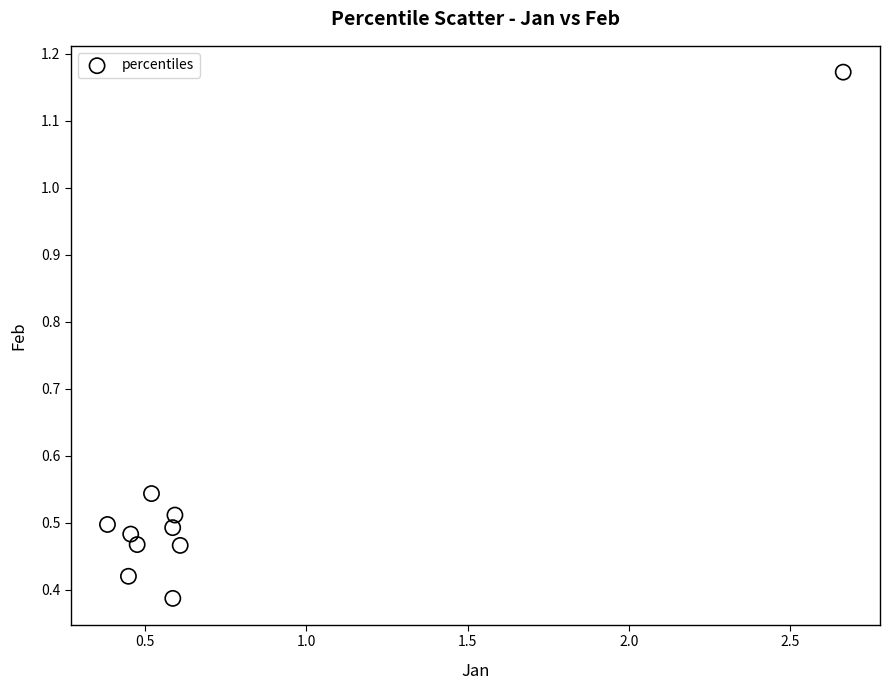

What is the range of X values (max minus min)?

2.3